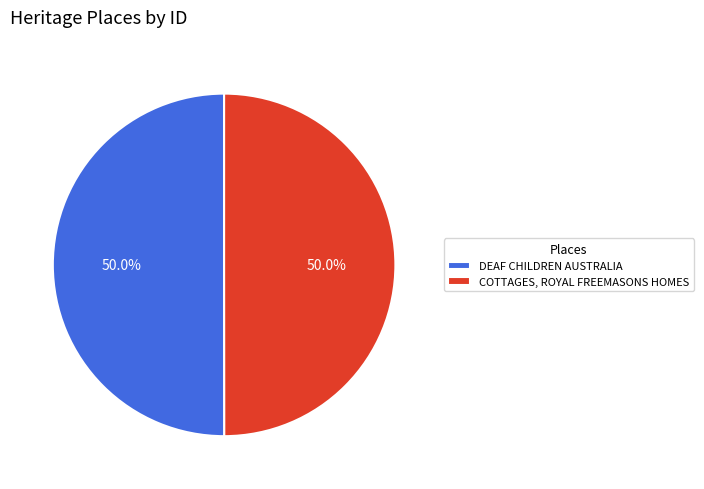

What percentage is NOT represented by DEAF CHILDREN AUSTRALIA?

50.0%